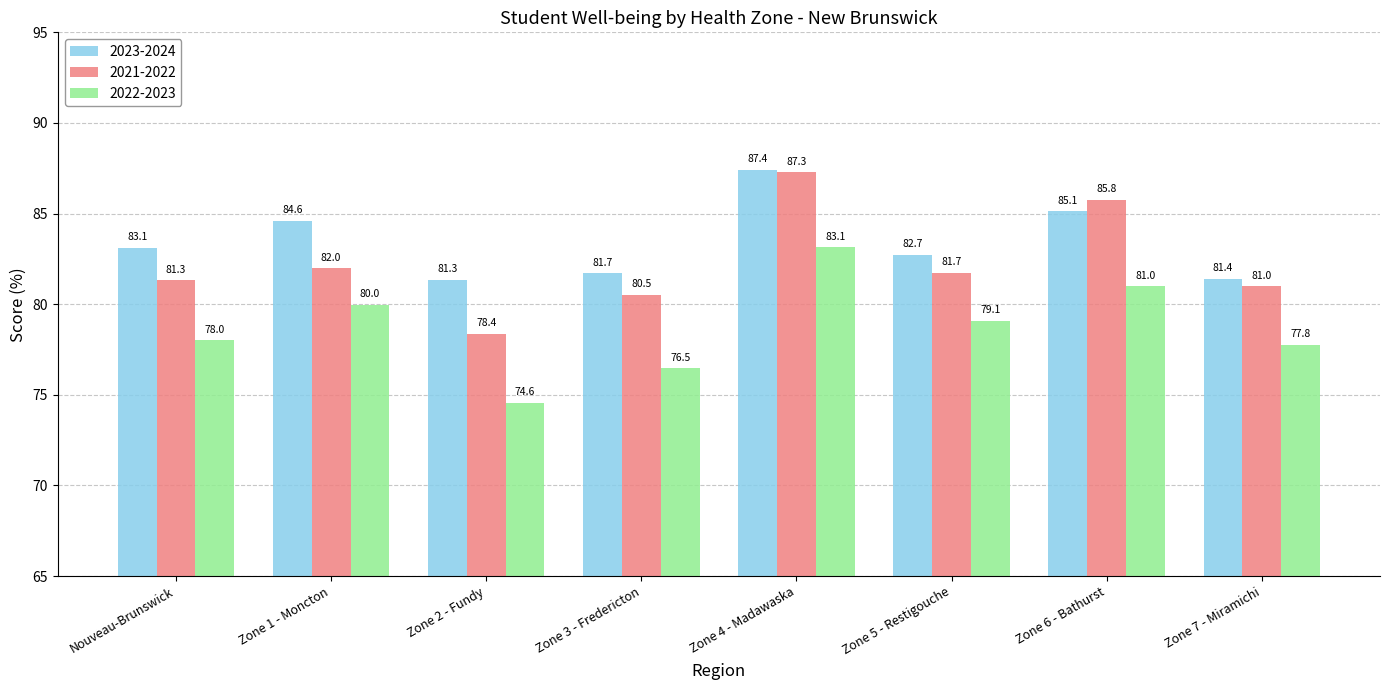

Reading left to right, transcribe all the data shown in this chart.

2023-2024: 83.1	84.6	81.3	81.7	87.4	82.7	85.1	81.4
2021-2022: 81.3	82.0	78.4	80.5	87.3	81.7	85.8	81.0
2022-2023: 78.0	80.0	74.6	76.5	83.1	79.1	81.0	77.8